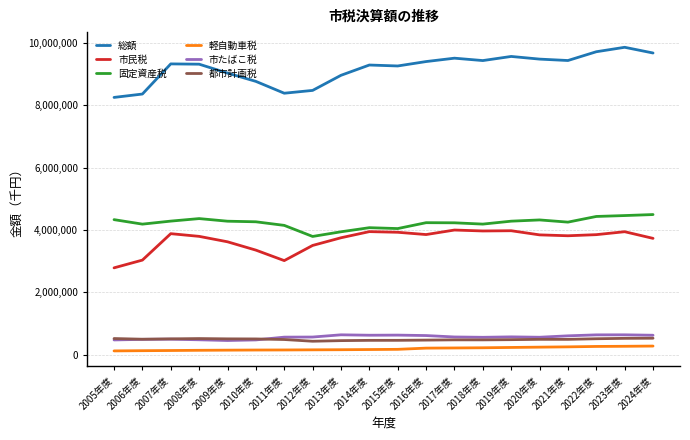

Which category has the lowest value in the 市民税 series?

2005年度